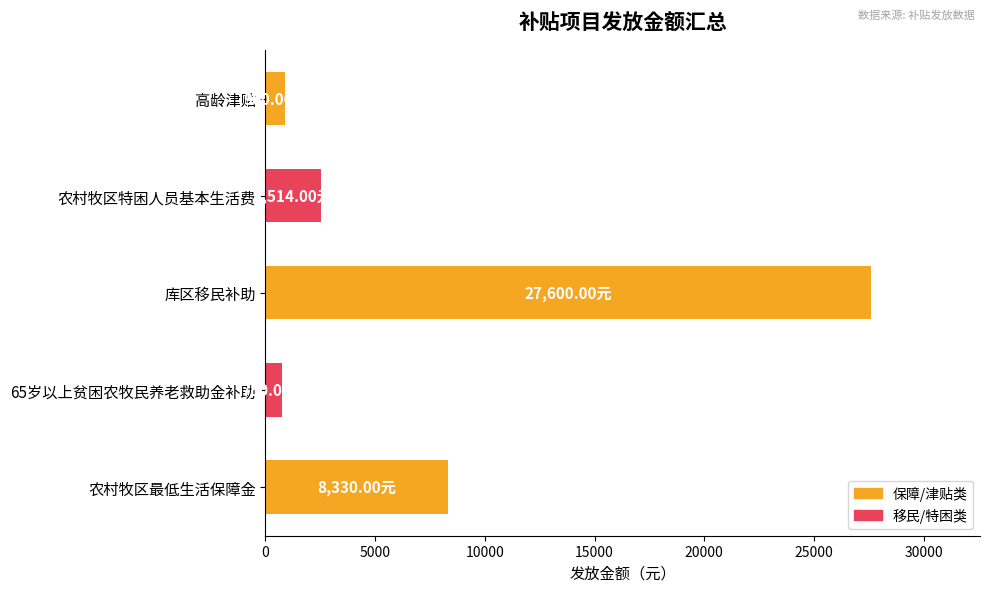

What is the change in value from 库区移民补助 to 农村牧区特困人员基本生活费?

-25086